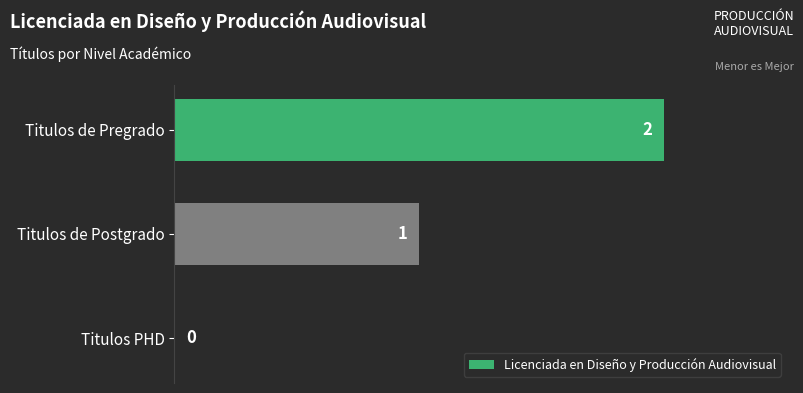

What is the greatest value displayed?

2